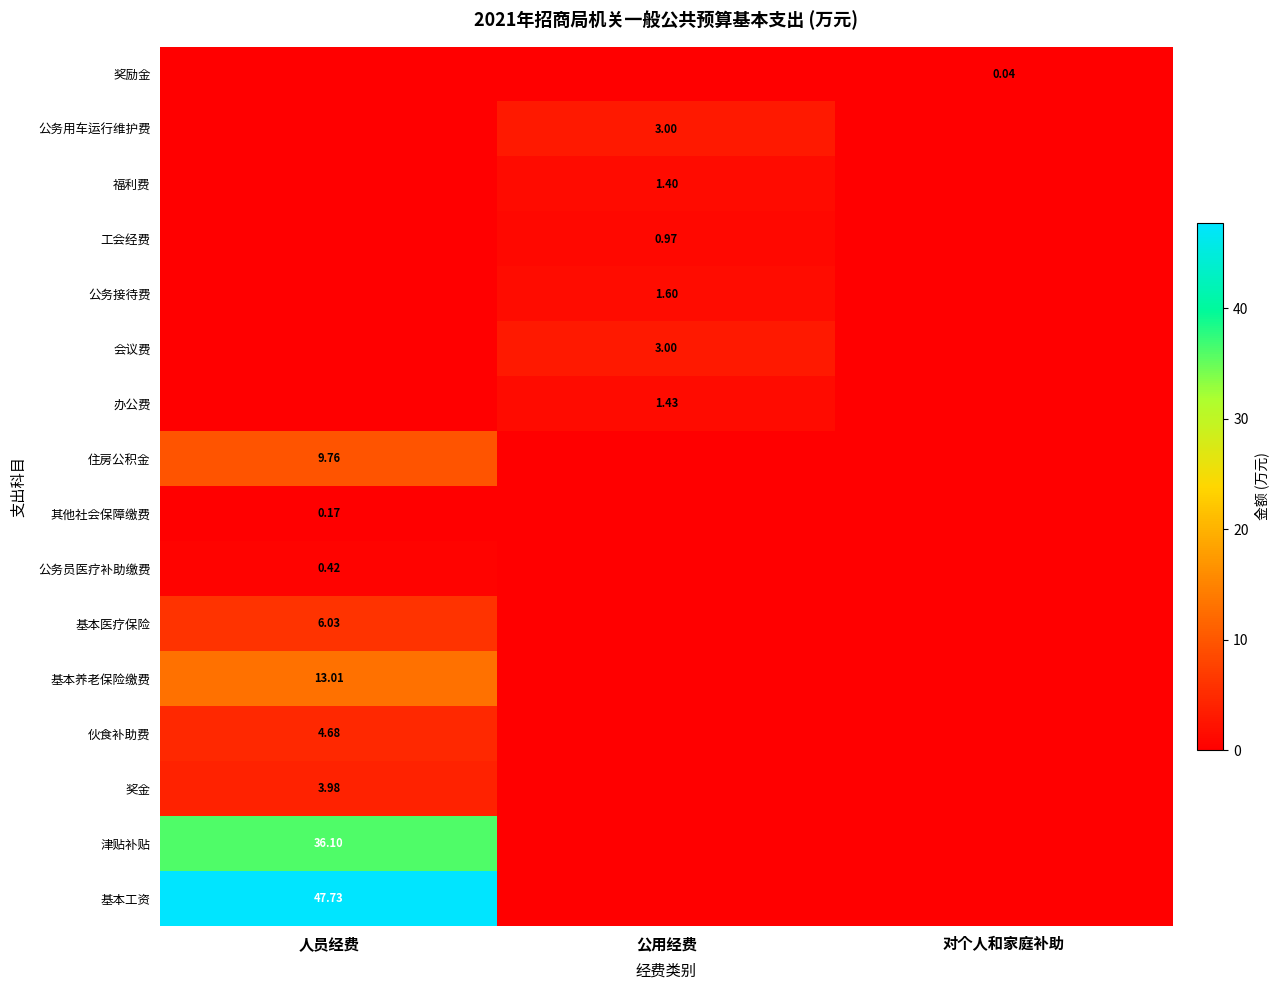

Which category has the highest value in the 福利费 series?

公用经费